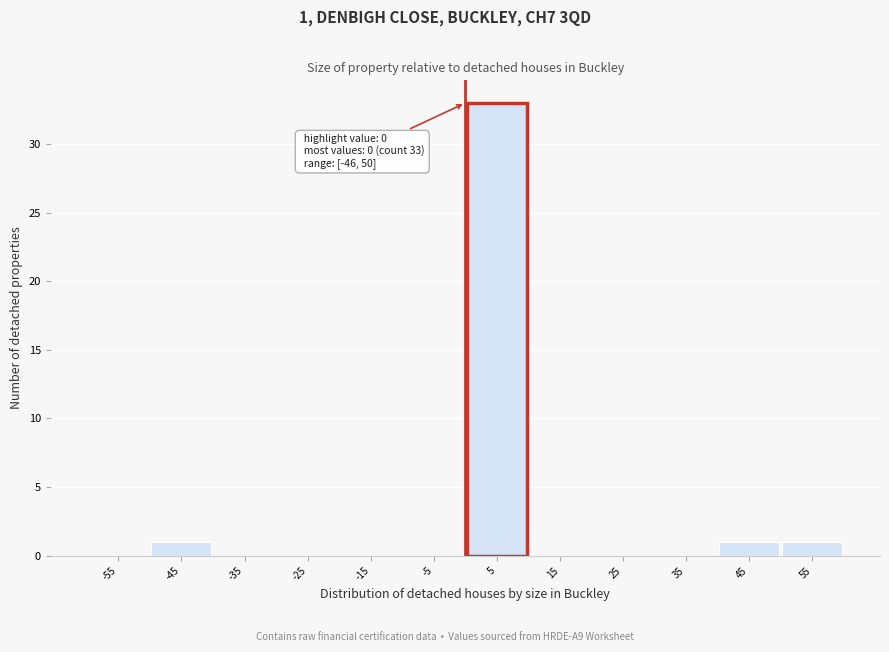

Over which range of the x-axis is the bar tallest?

0 to 10